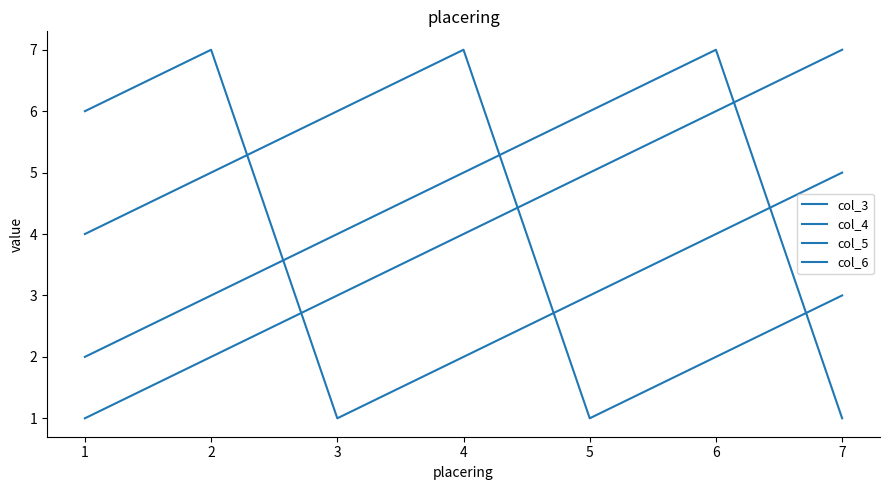

Rank the series by their maximum value, from highest to lowest.

col_3, col_4, col_5, col_6